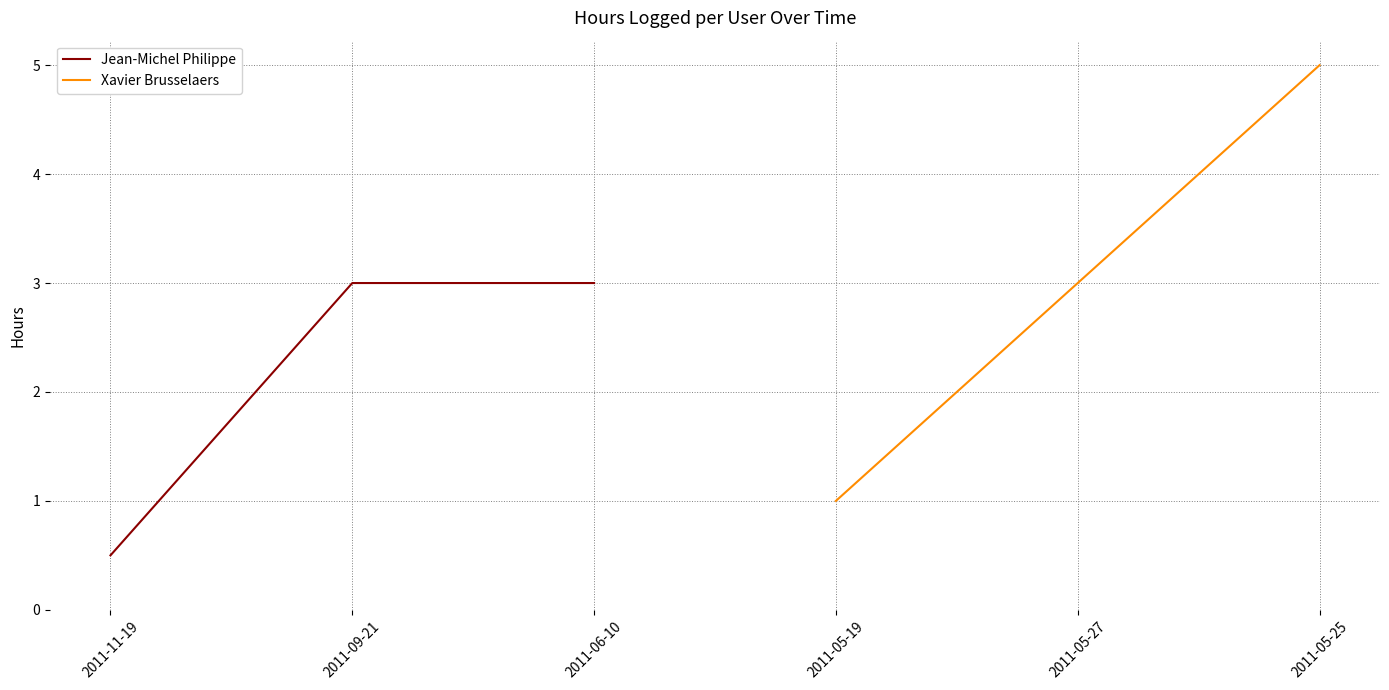

Where is Jean-Michel Philippe nearest to the value 1?

2011-11-19